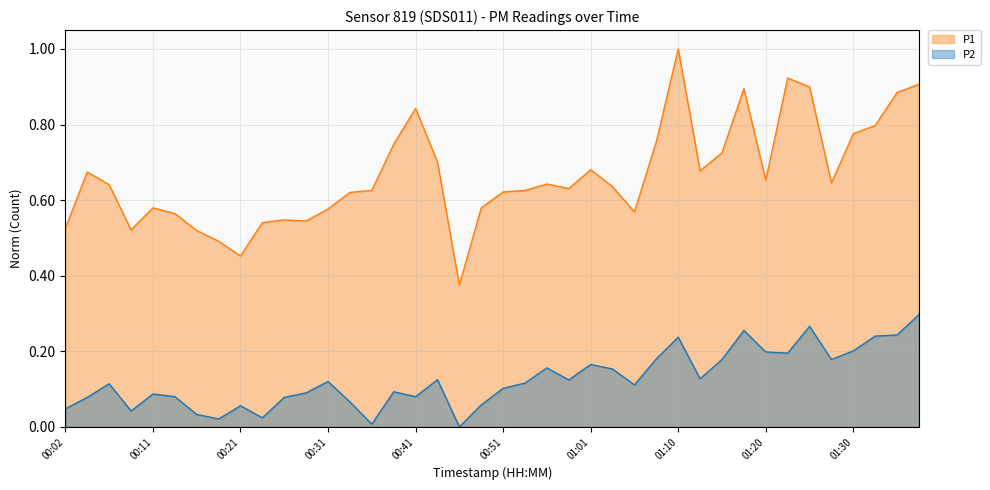

Does the chart have visible grid lines?

Yes